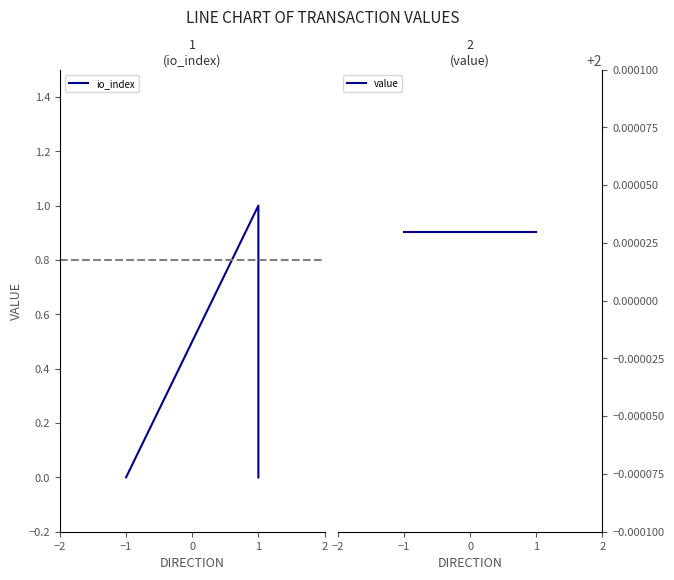

Reading right to left, extract all data points from this chart.

io_index: 0.0	1.0	0.0	0.0
value: 2.0	2.0	2.0	2.0